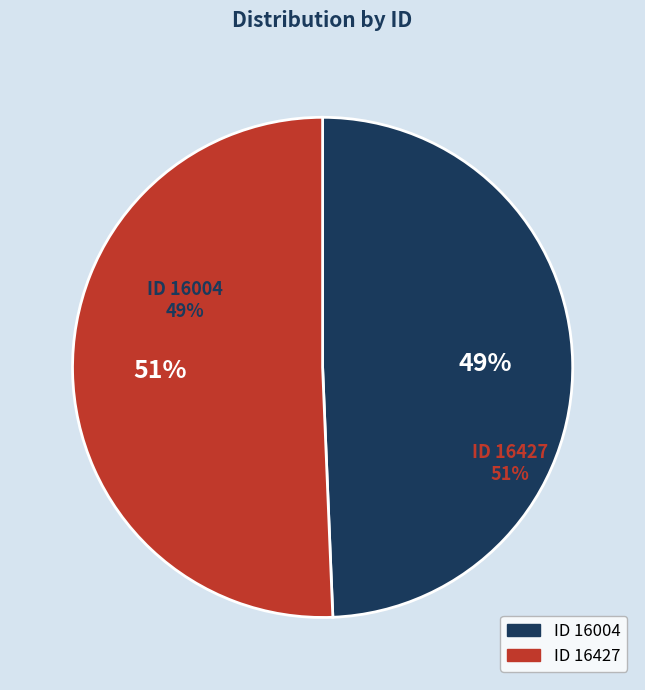

To the nearest percent, what is the average slice percentage?

50%